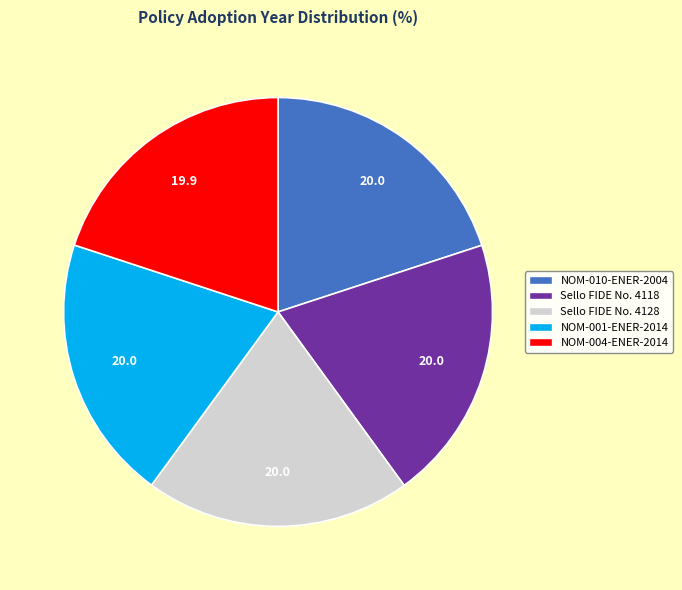

Combined, do Sello FIDE No. 4118 and NOM-001-ENER-2014 account for over 50%?

No